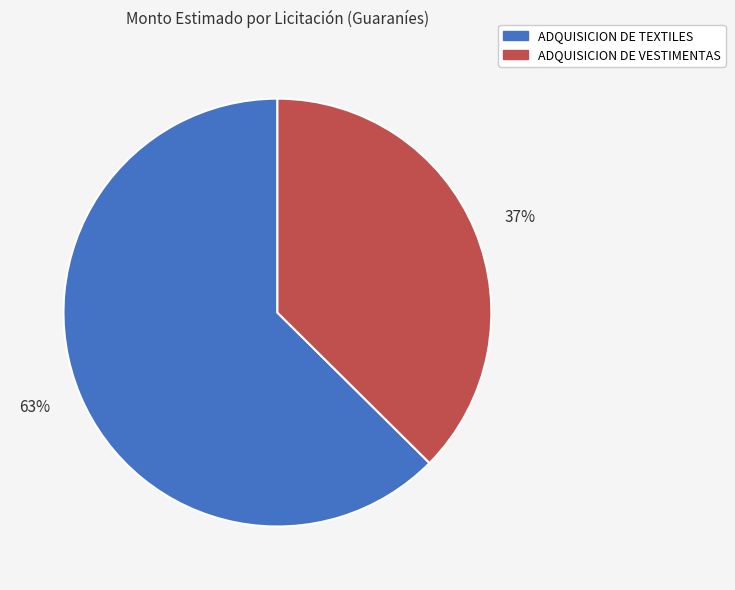

To the nearest percent, what is the average slice percentage?

50%